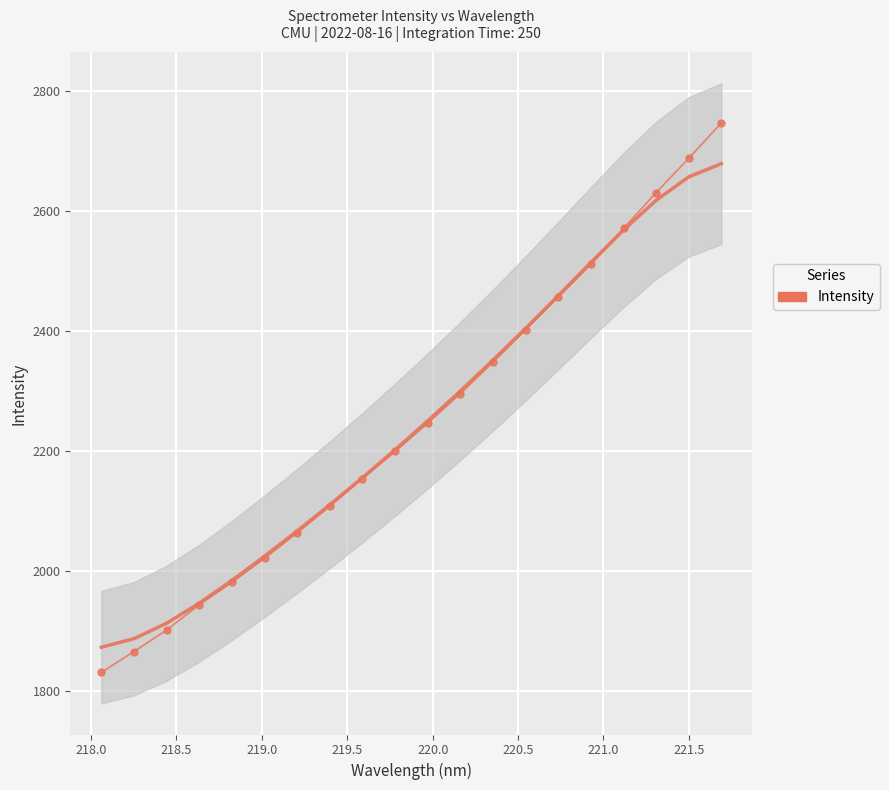

What is the value of the Smooth point at the 19th from the left?

2656.5